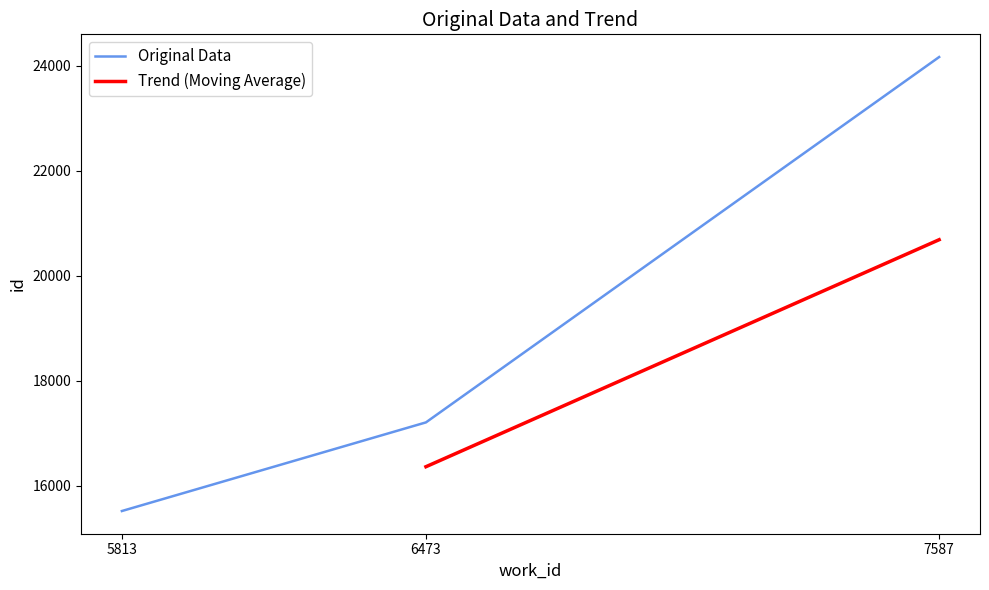

What is the maximum value shown in the chart?

24168